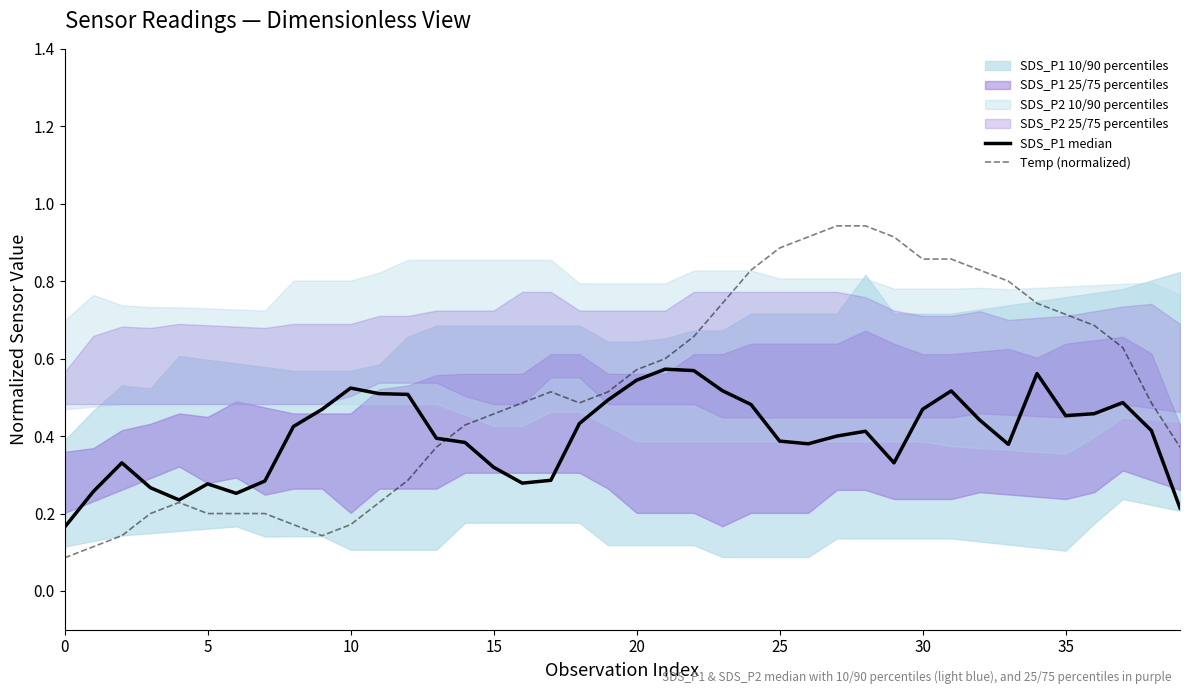

What is the difference between the highest and lowest values at 37?

0.1